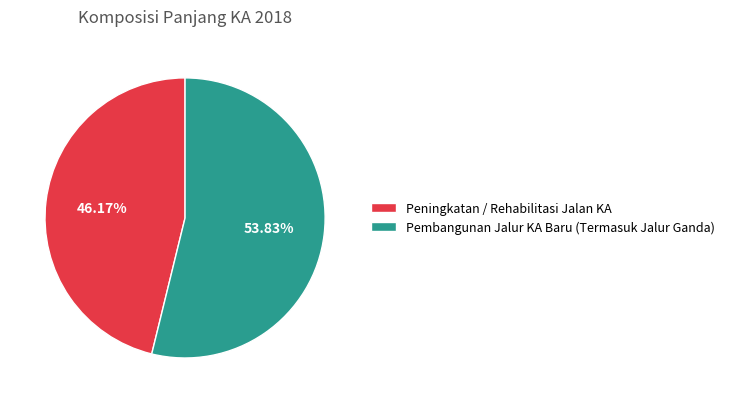

Is Peningkatan / Rehabilitasi Jalan KA the majority of the pie?

No